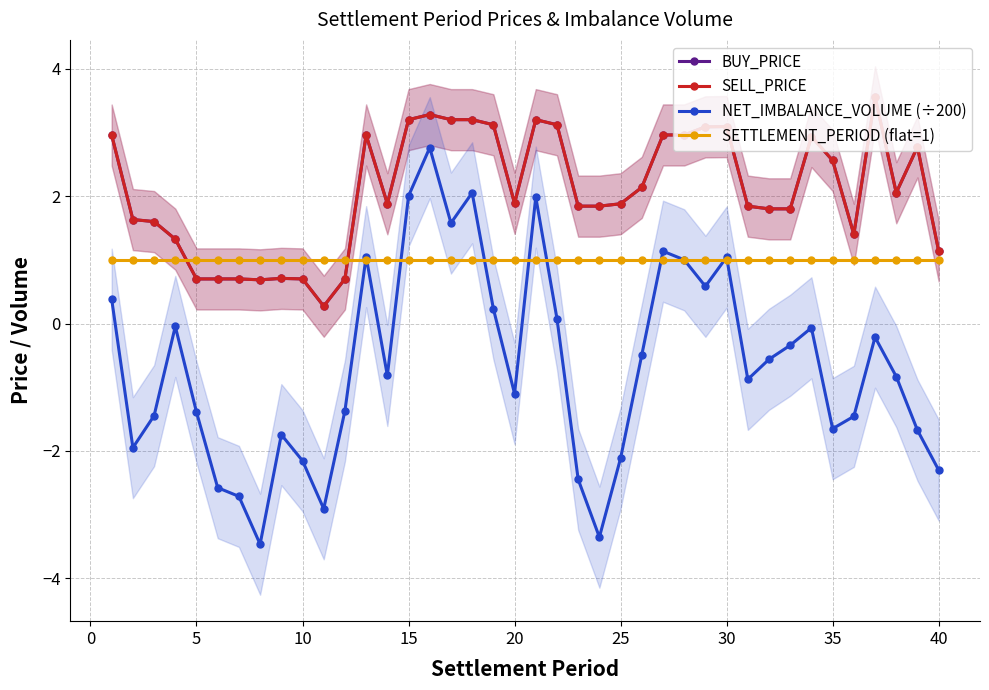

Which series has the widest spread of values?

NET_IMBALANCE_VOLUME (÷200)